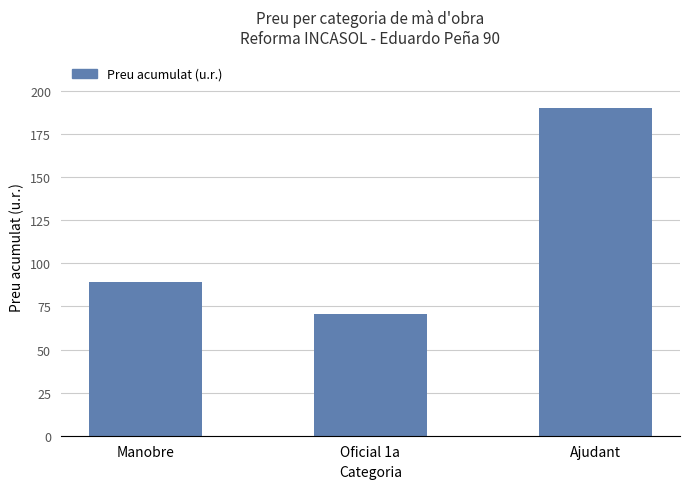

What is the average value?

116.6